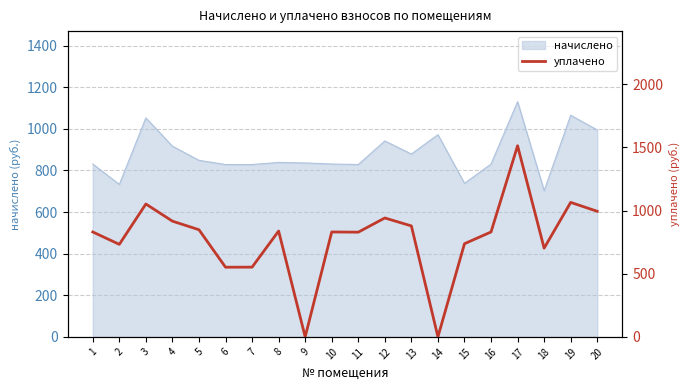

What is the maximum value for начислено?

1130.1